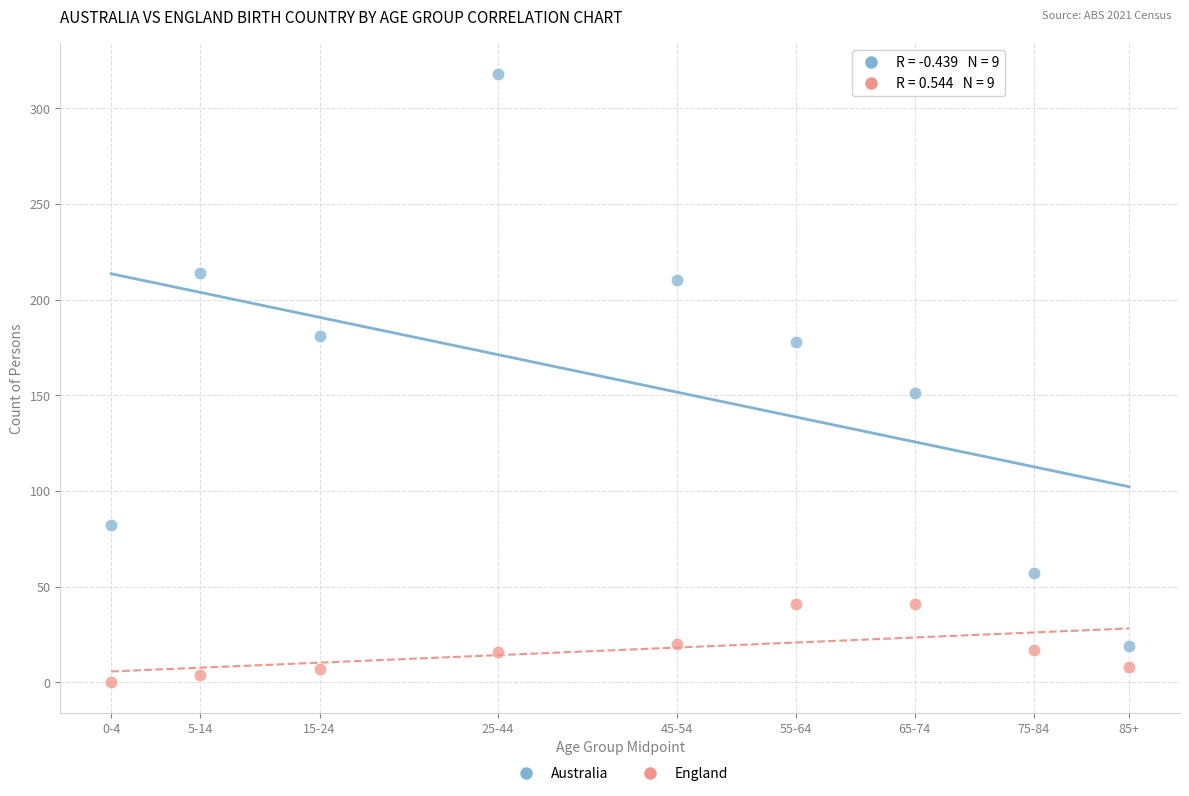

Which series contains the lowest Y value?

England